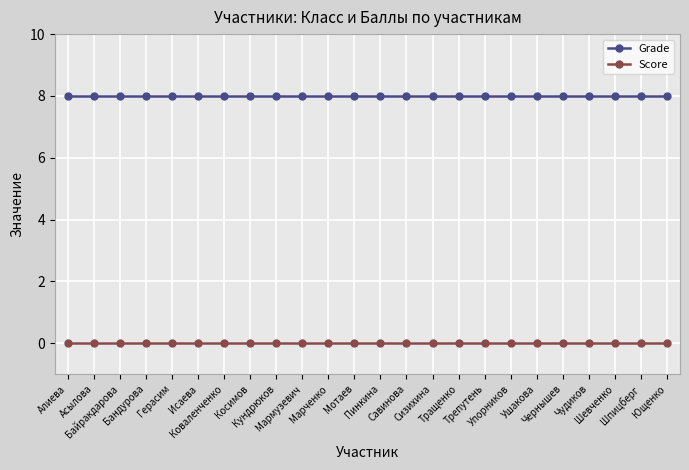

Reading left to right, list all the values displayed in this chart.

Grade: Алиева=8	Асылова=8	Байракдарова=8	Бандурова=8	Герасим=8	Исаева=8	Коваленченко=8	Косимов=8	Кундрюков=8	Мармузевич=8	Марченко=8	Мотаев=8	Пинкина=8	Савинова=8	Сизихина=8	Тращенко=8	Трепутень=8	Упорников=8	Ушакова=8	Чернышев=8	Чудиков=8	Шевченко=8	Шпицберг=8	Ющенко=8
Score: Алиева=0	Асылова=0	Байракдарова=0	Бандурова=0	Герасим=0	Исаева=0	Коваленченко=0	Косимов=0	Кундрюков=0	Мармузевич=0	Марченко=0	Мотаев=0	Пинкина=0	Савинова=0	Сизихина=0	Тращенко=0	Трепутень=0	Упорников=0	Ушакова=0	Чернышев=0	Чудиков=0	Шевченко=0	Шпицберг=0	Ющенко=0